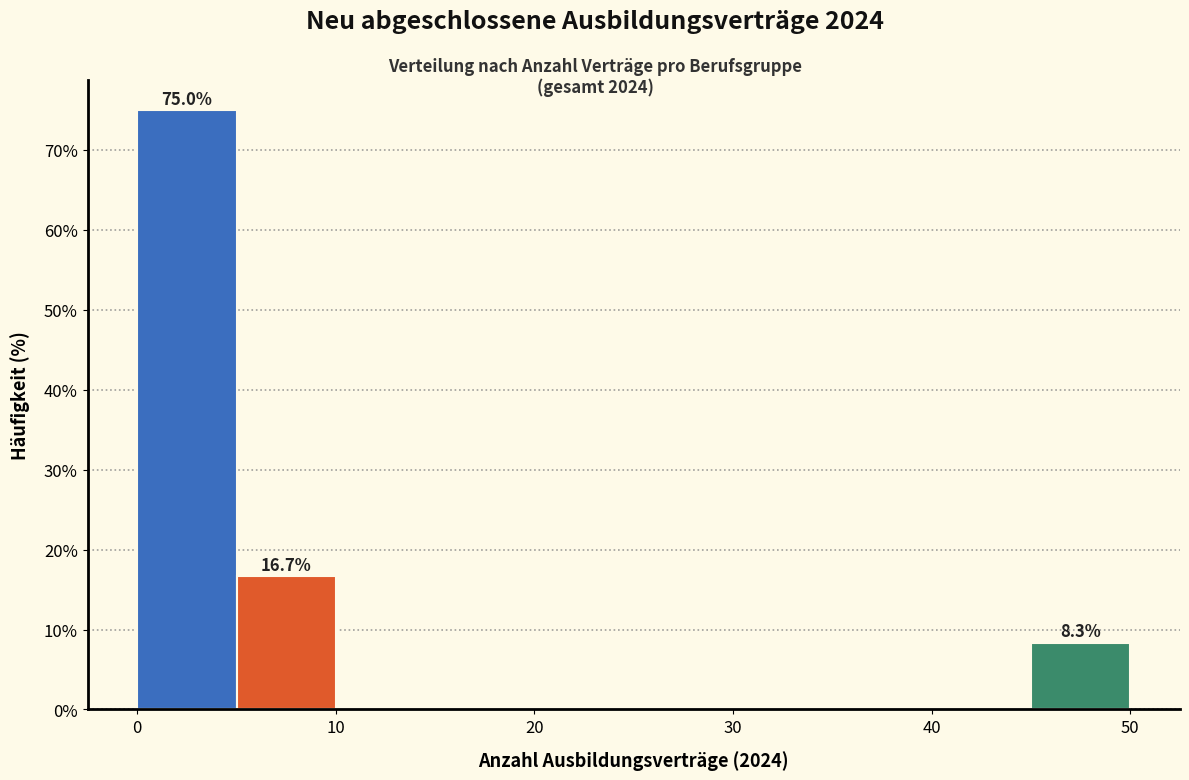

Over which range of the x-axis is the bar tallest?

0 to 5